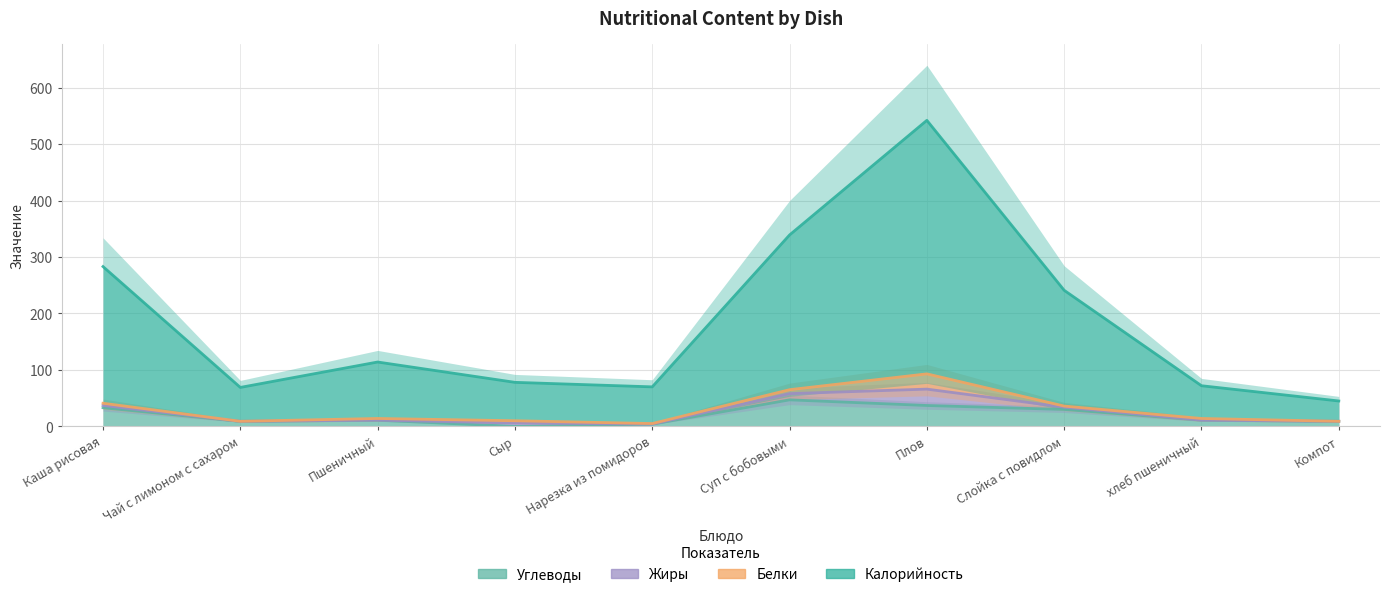

At how many categories does at least one series exceed 142?

4